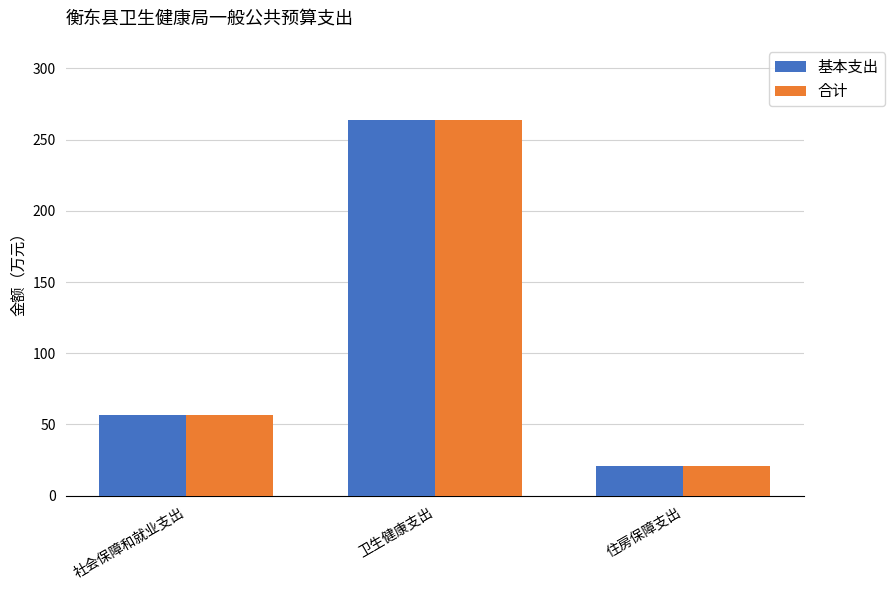

How many bars are there in total?

6